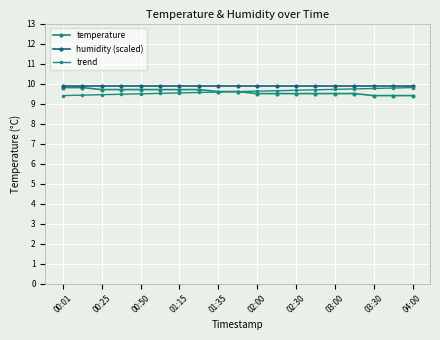

True or false: trend and humidity (scaled) cross at least once.

False